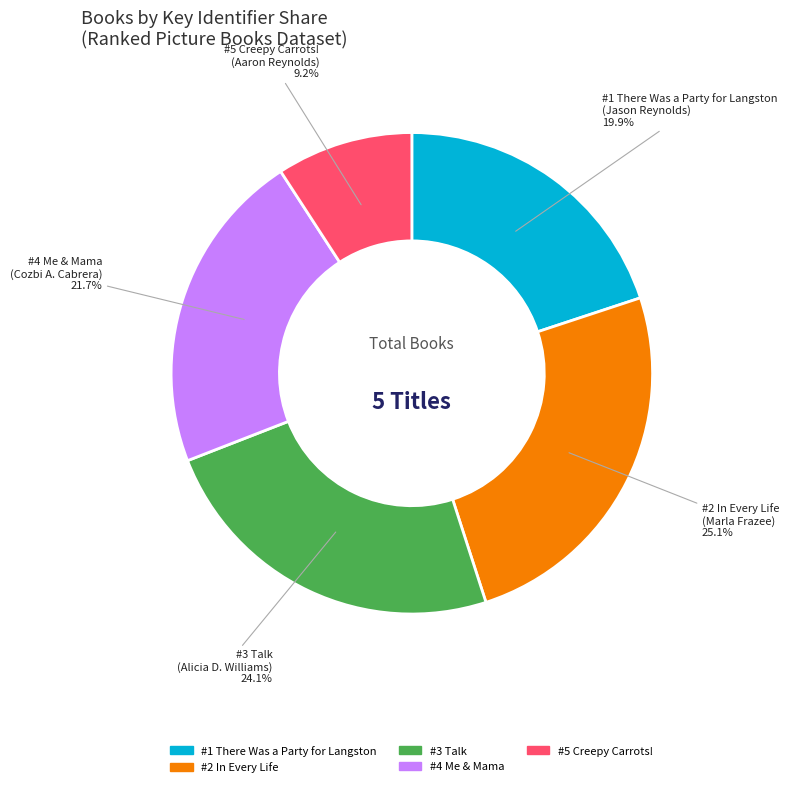

Is the sum of #4 Me & Mama and #2 In Every Life greater than half?

No